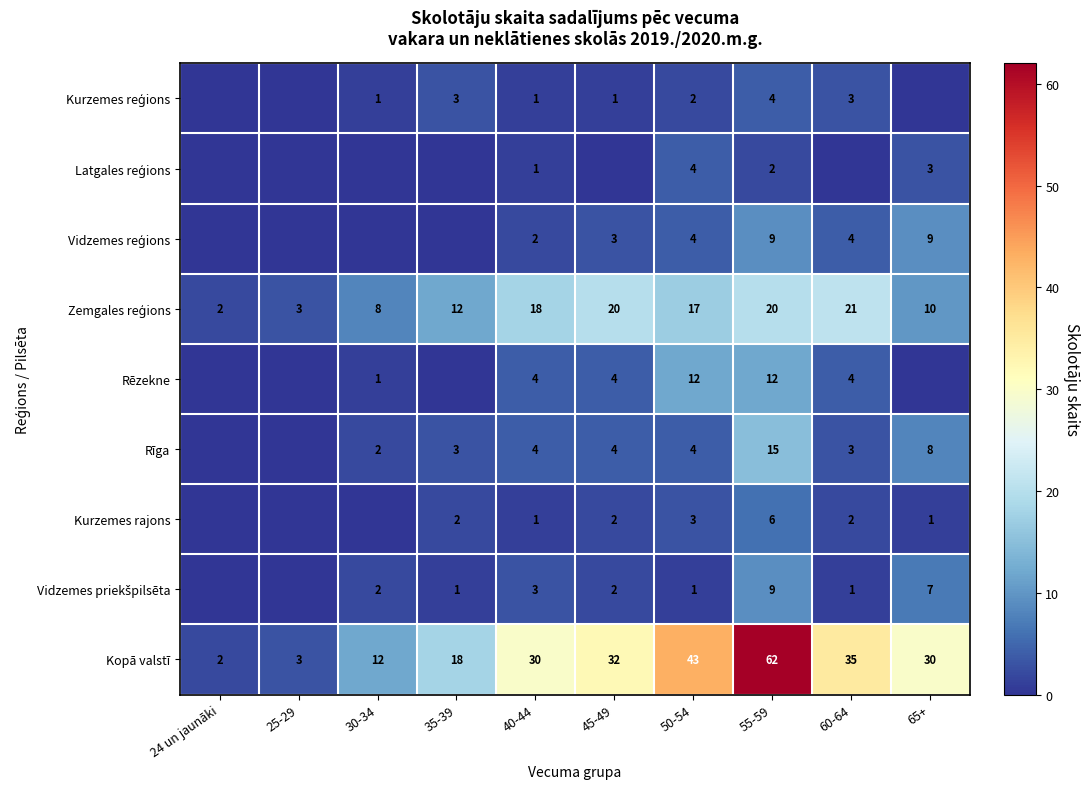

At which category is the sum across all series the highest?

55-59